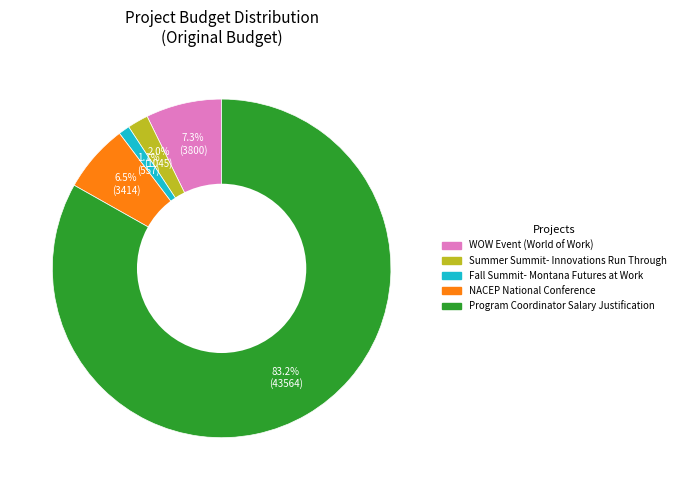

Is it true that Fall Summit- Montana Futures at Work is 1% of the pie?

True